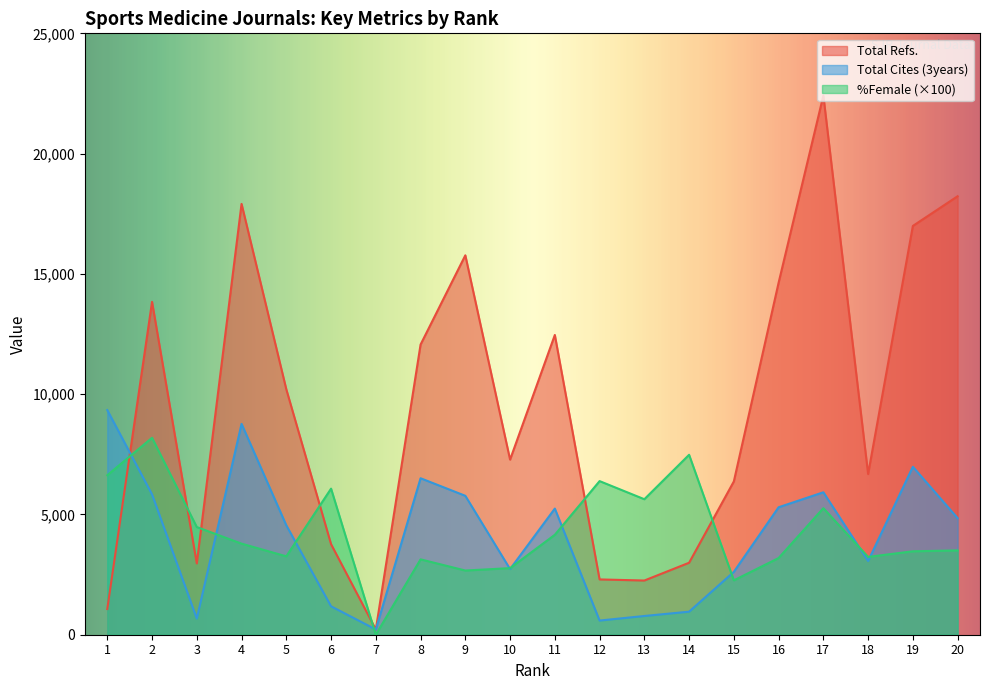

Which series ends up on top after the final intersection of Total Cites (3years) and Total Refs.?

Total Refs.